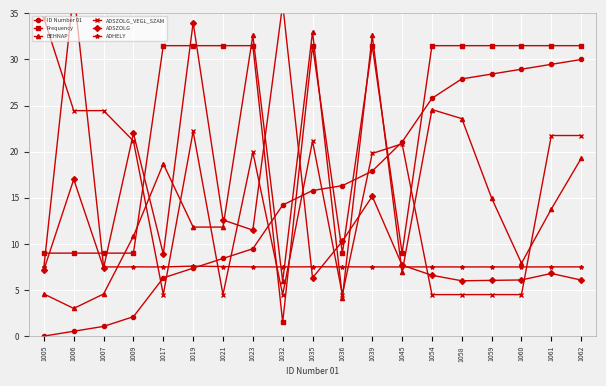

At which label does ADSZOLG_VEGL_SZAM reach its peak?

1005